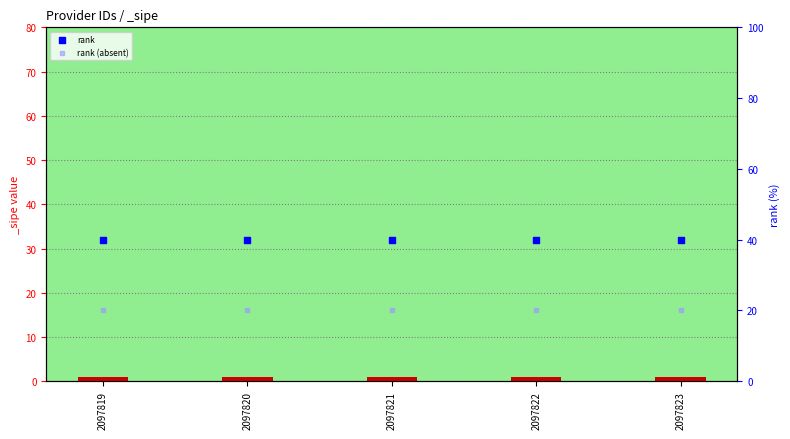

Is the value of rank (absent) at 2097823 greater than the value of rank at 2097821?

No